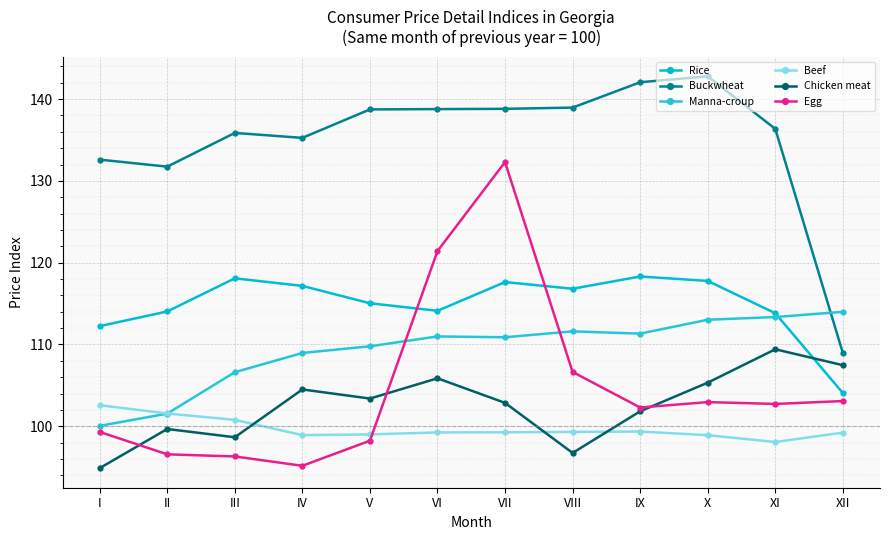

What are all the series names shown in the legend?

Rice, Buckwheat, Manna-croup, Beef, Chicken meat, Egg